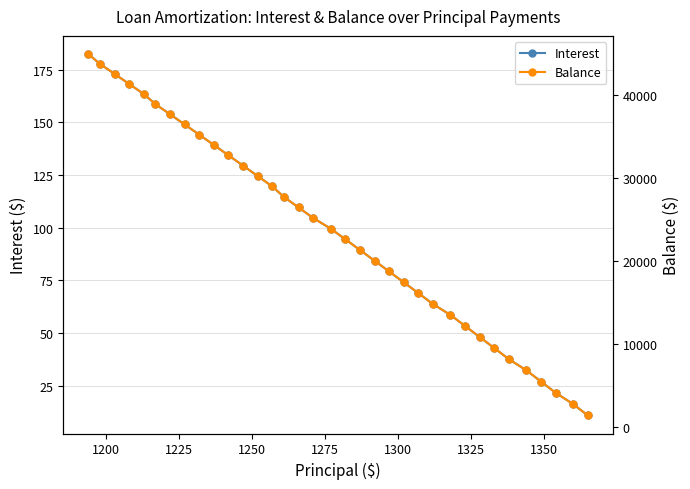

True or false: Balance and Interest cross at least once.

False